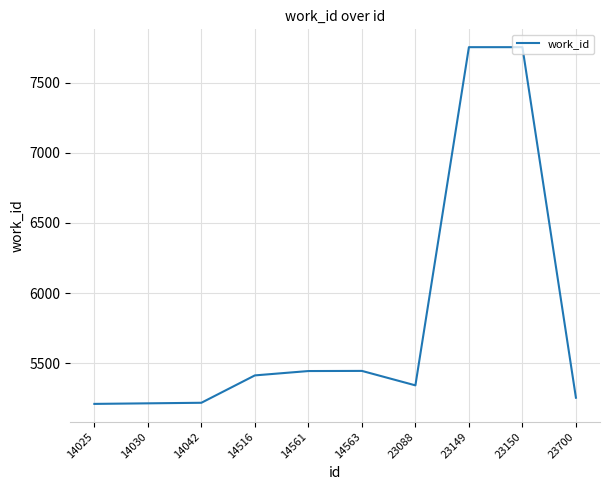

Between 23088 and 23700, which is larger?

23088